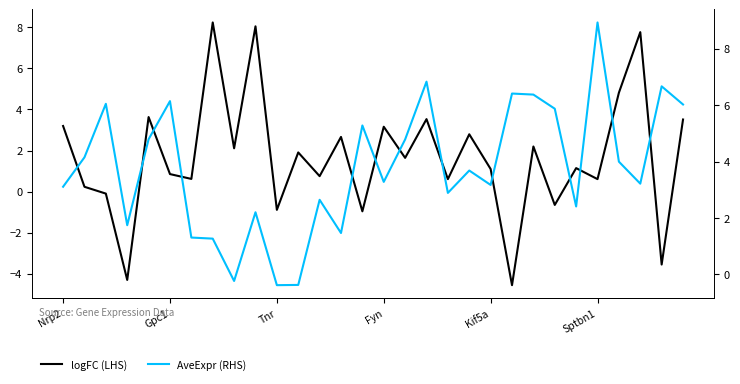

The logFC (LHS) series shows 1.2 at 12. True or false?

False